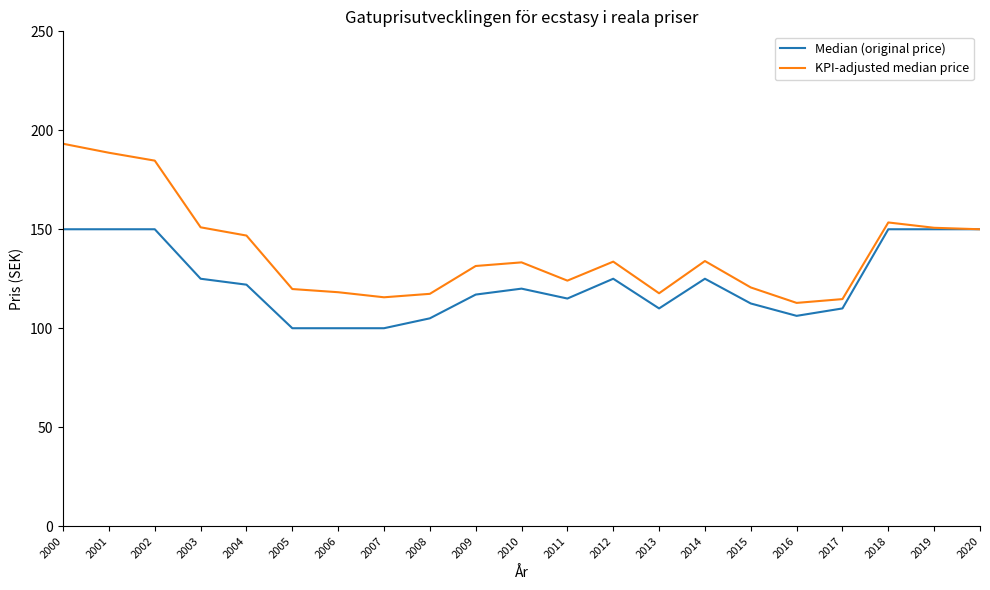

True or false: Median (original price) has more than 2 interior local peaks.

True